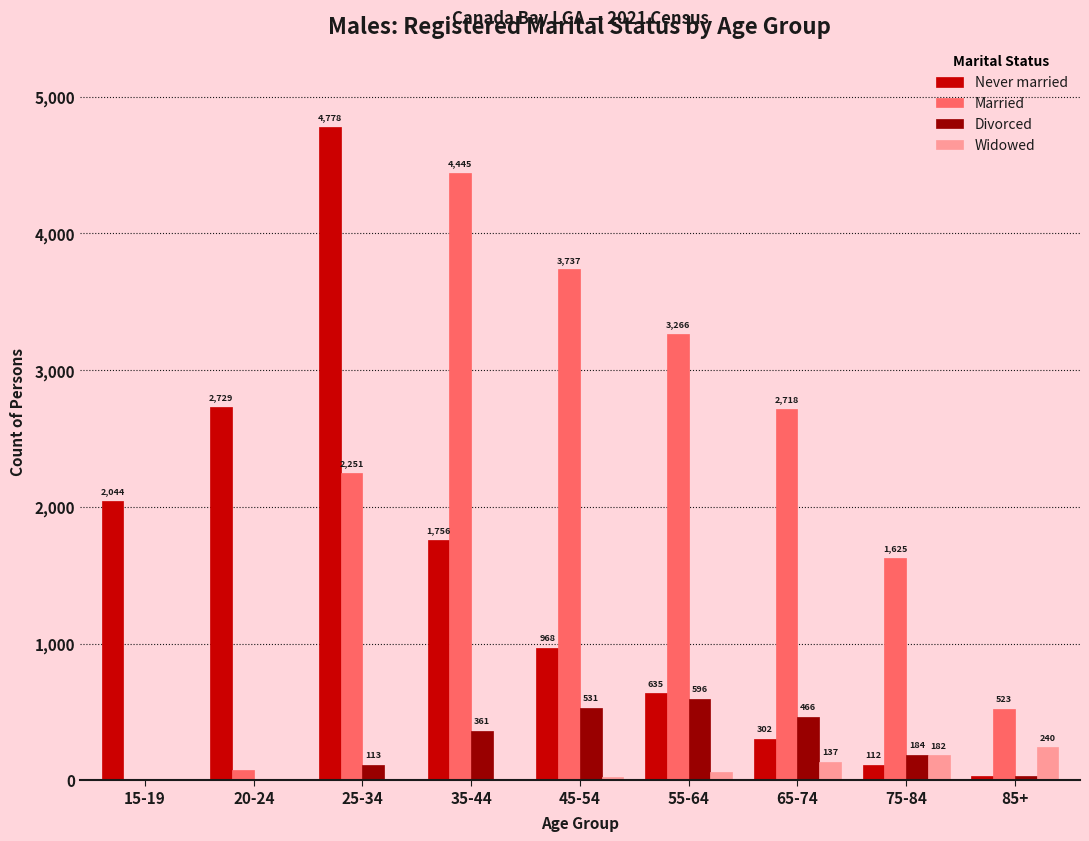

What is the sum of all Never married values?

13357